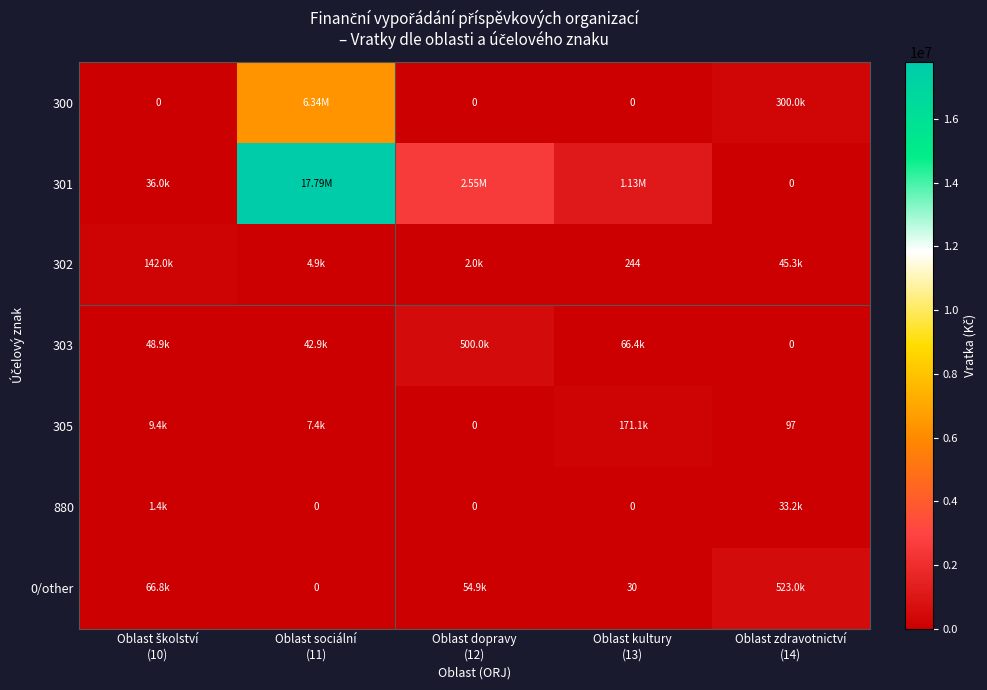

Which category has the lowest value across all series?

Oblast školství
(10)